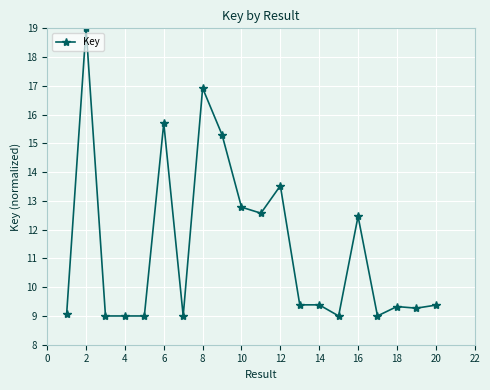

What is the greatest value displayed?

19.0